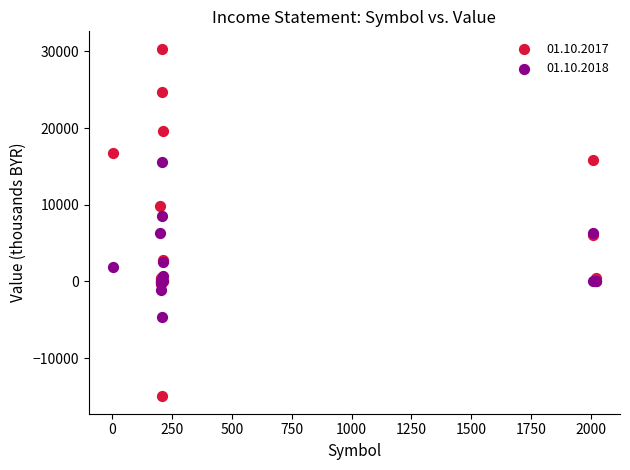

Which series reaches the maximum Y coordinate?

01.10.2017